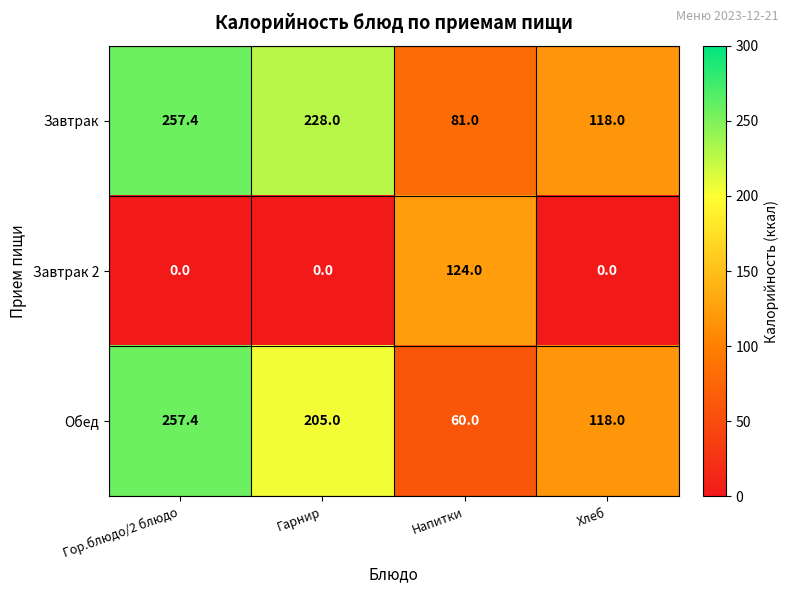

The Обед series shows 205.0 at Гарнир. True or false?

True